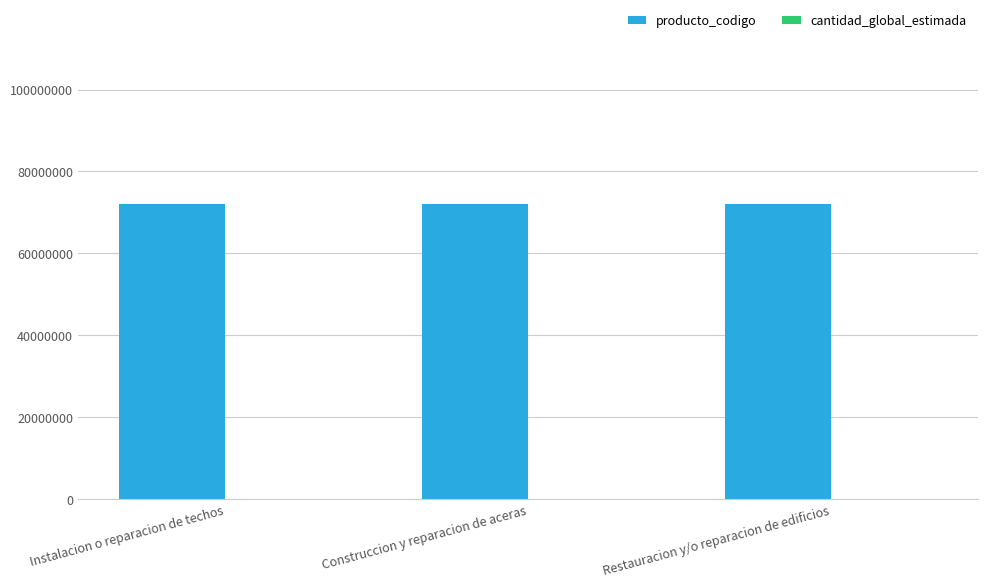

What is the sum of all producto_codigo values?

216306106